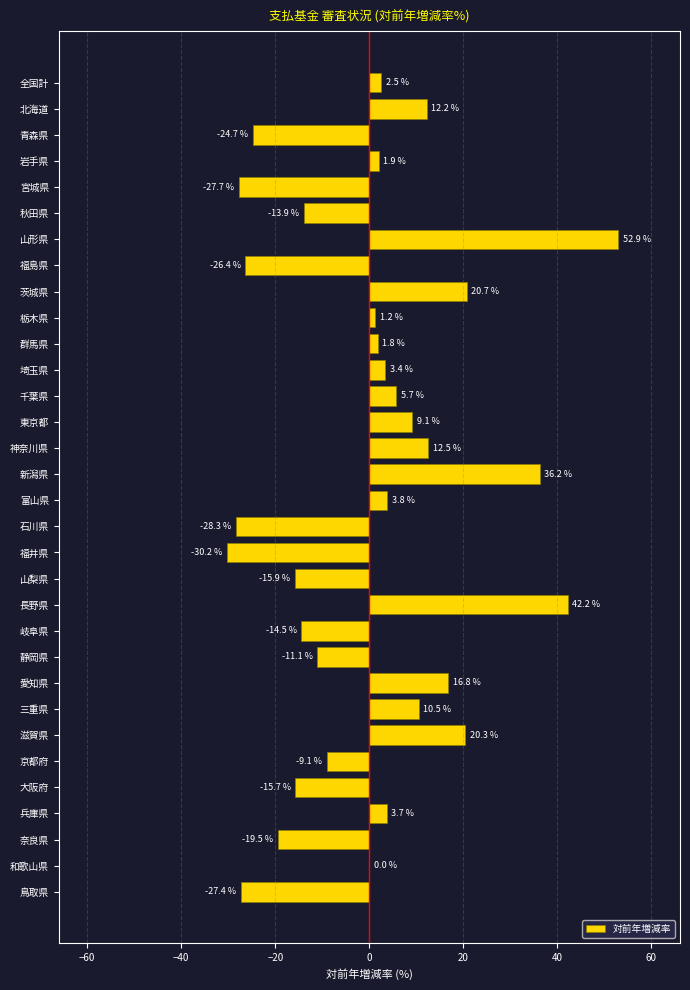

Reading bottom to top, transcribe all the data shown in this chart.

鳥取県=-27.4	和歌山県=0.0	奈良県=-19.5	兵庫県=3.7	大阪府=-15.7	京都府=-9.1	滋賀県=20.3	三重県=10.5	愛知県=16.8	静岡県=-11.1	岐阜県=-14.5	長野県=42.2	山梨県=-15.9	福井県=-30.2	石川県=-28.3	富山県=3.8	新潟県=36.2	神奈川県=12.5	東京都=9.1	千葉県=5.7	埼玉県=3.4	群馬県=1.8	栃木県=1.2	茨城県=20.7	福島県=-26.4	山形県=52.9	秋田県=-13.9	宮城県=-27.7	岩手県=1.9	青森県=-24.7	北海道=12.2	全国計=2.5